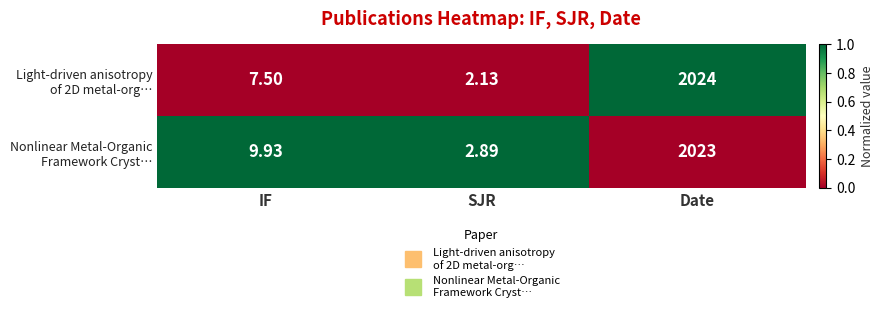

What is the spread (max minus min) of values at Date?

1.0